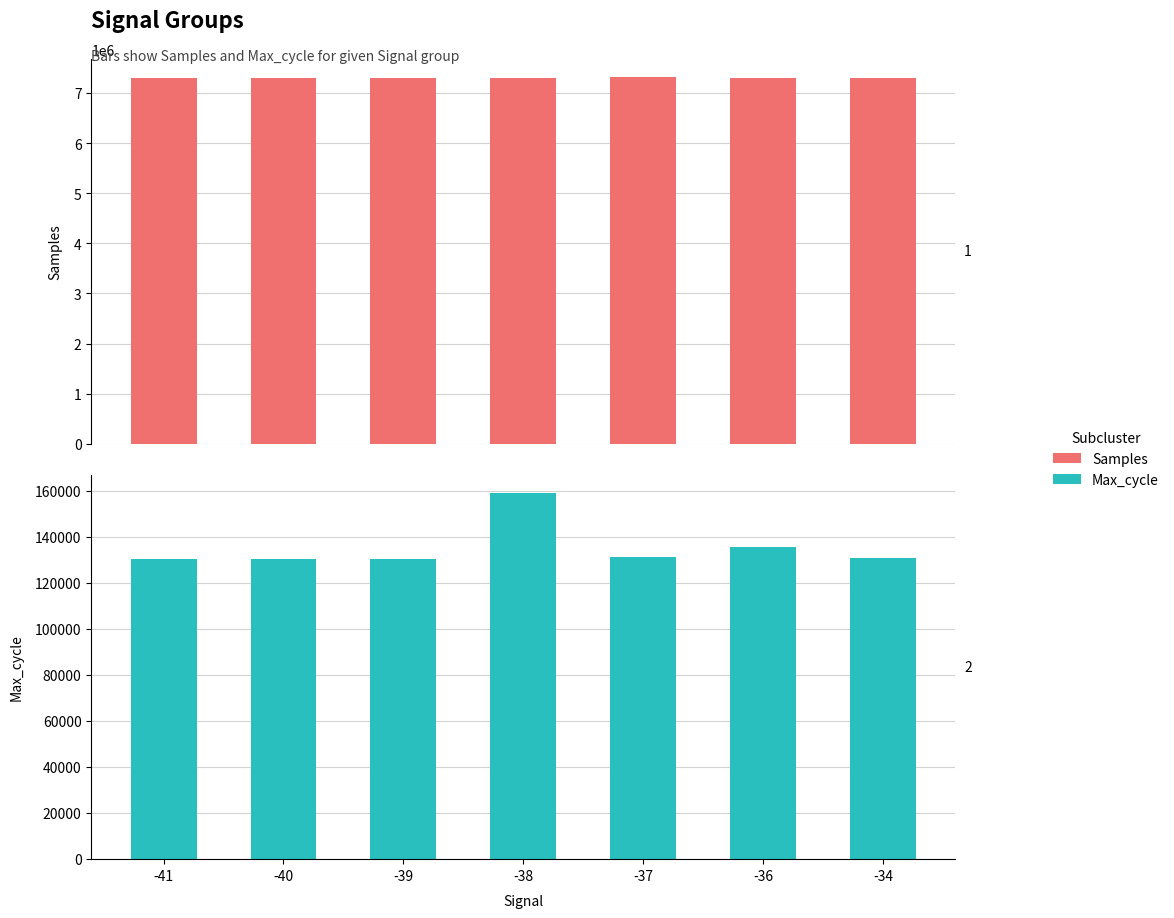

How many values in the Max_cycle series exceed 130956?

3